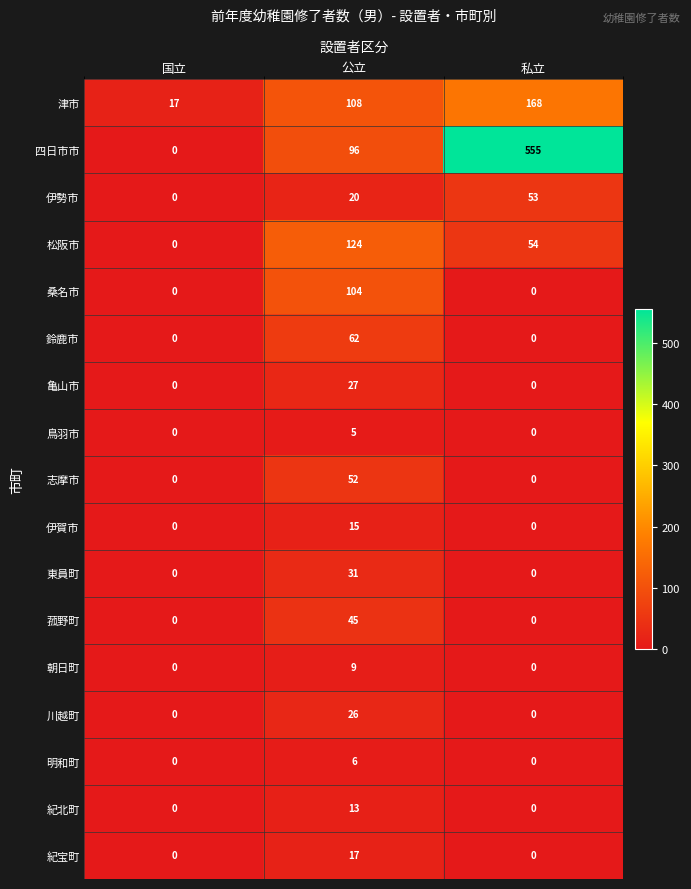

Which series has the largest total across all categories?

四日市市